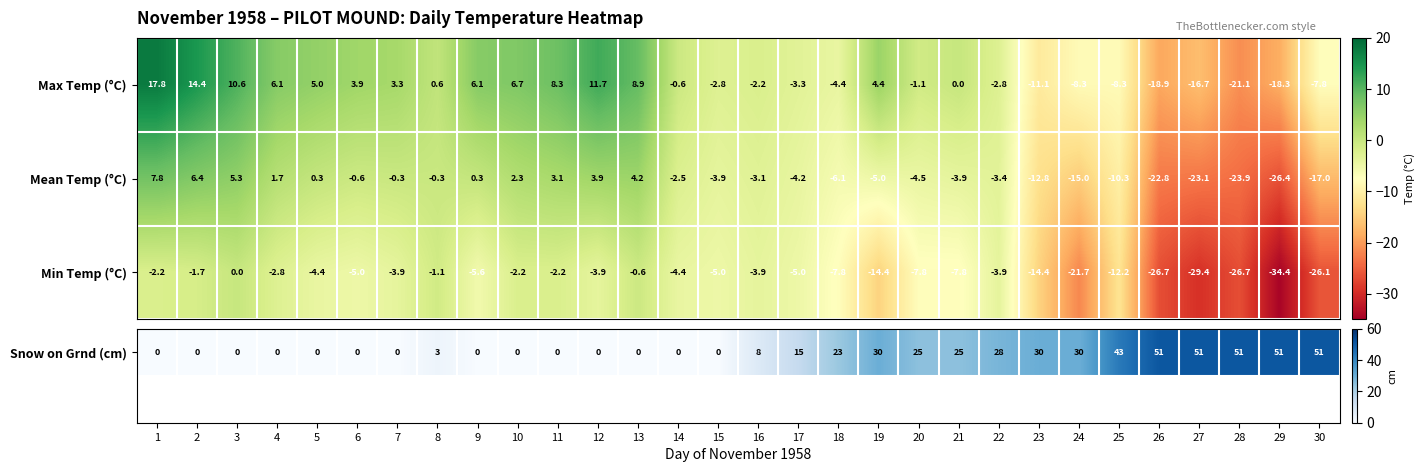

What is the maximum value shown in the chart?

17.8